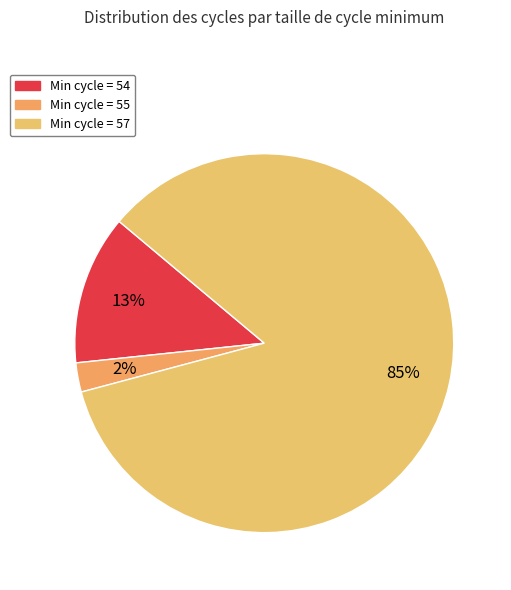

How many slices are in this pie chart?

3